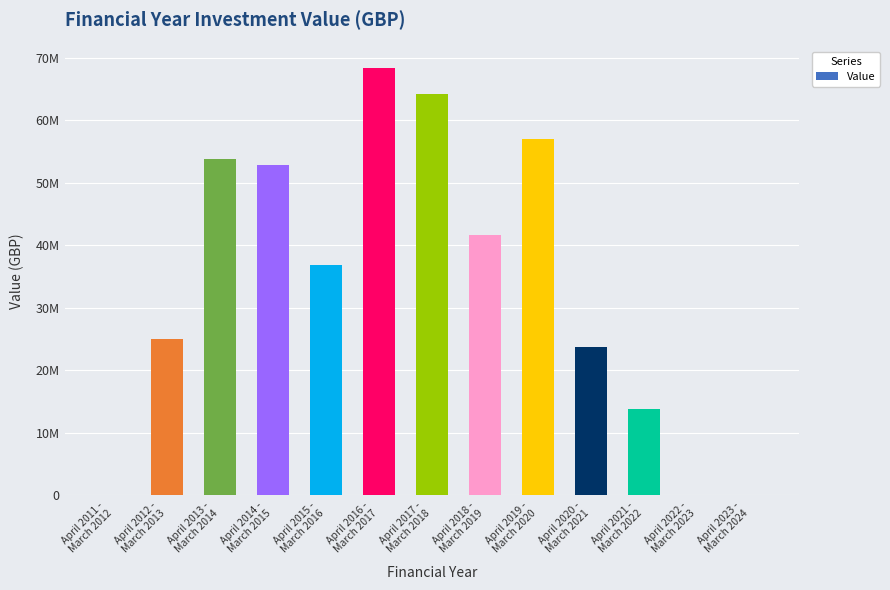

What is the maximum value shown in the chart?

68367982